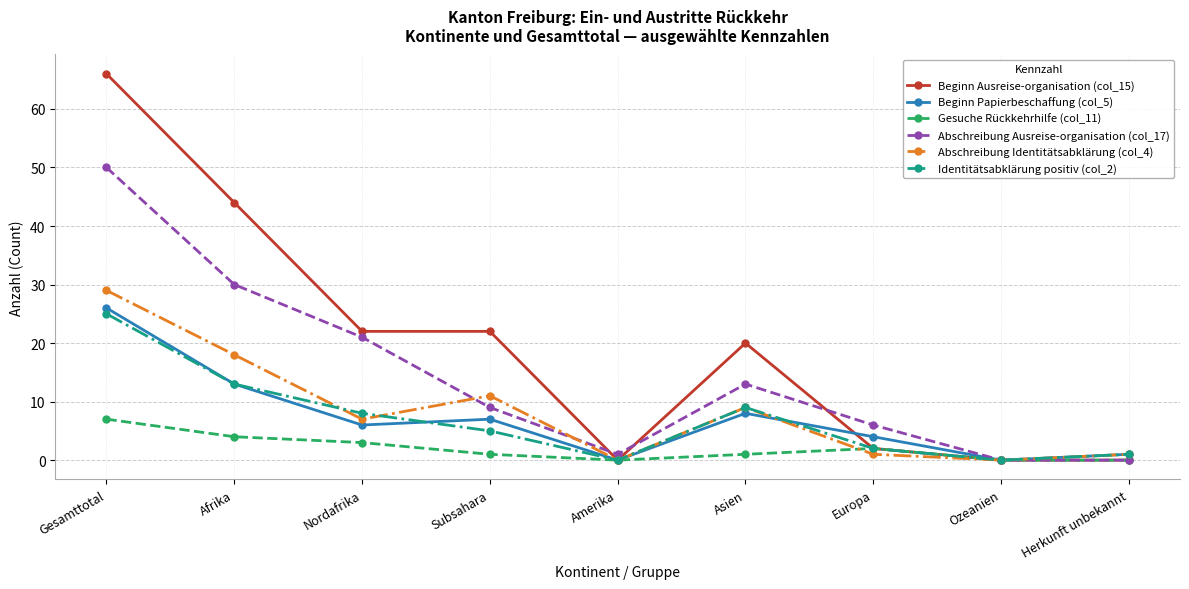

Is the value of Identitätsabklärung positiv (col_2) at Subsahara greater than the value of Abschreibung Identitätsabklärung (col_4) at Gesamttotal?

No